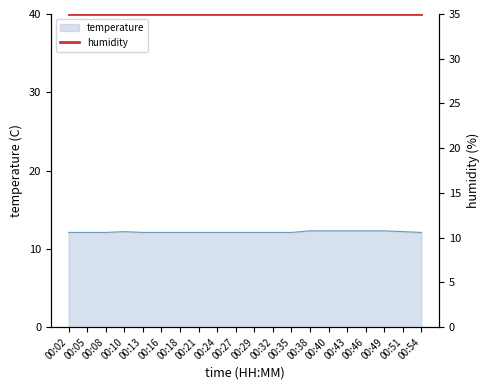

Count the values in the range 12 to 13.

20